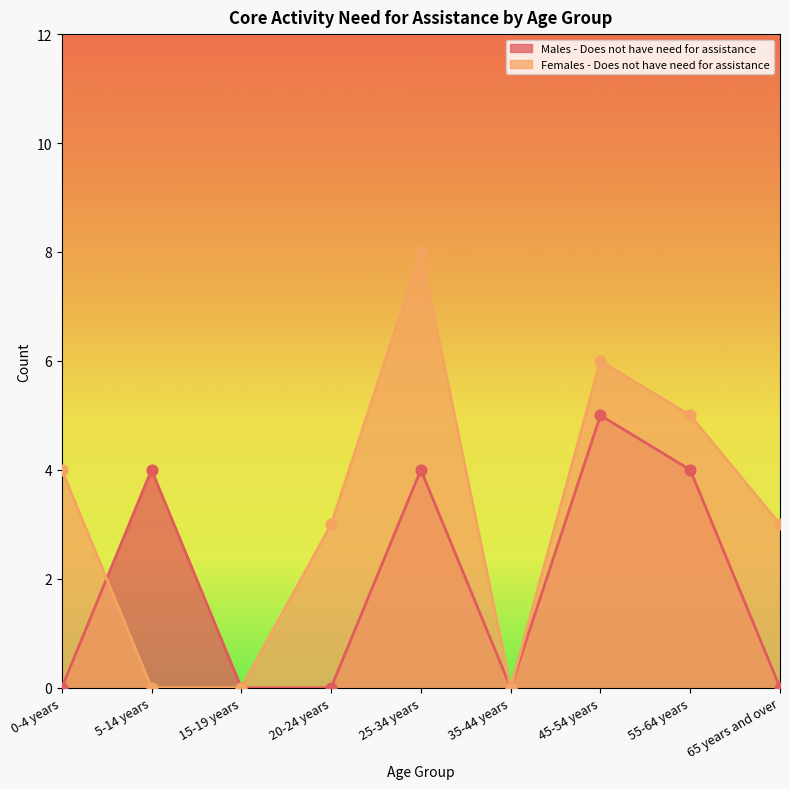

What are all the series names shown in the legend?

Males - Does not have need for assistance, Females - Does not have need for assistance